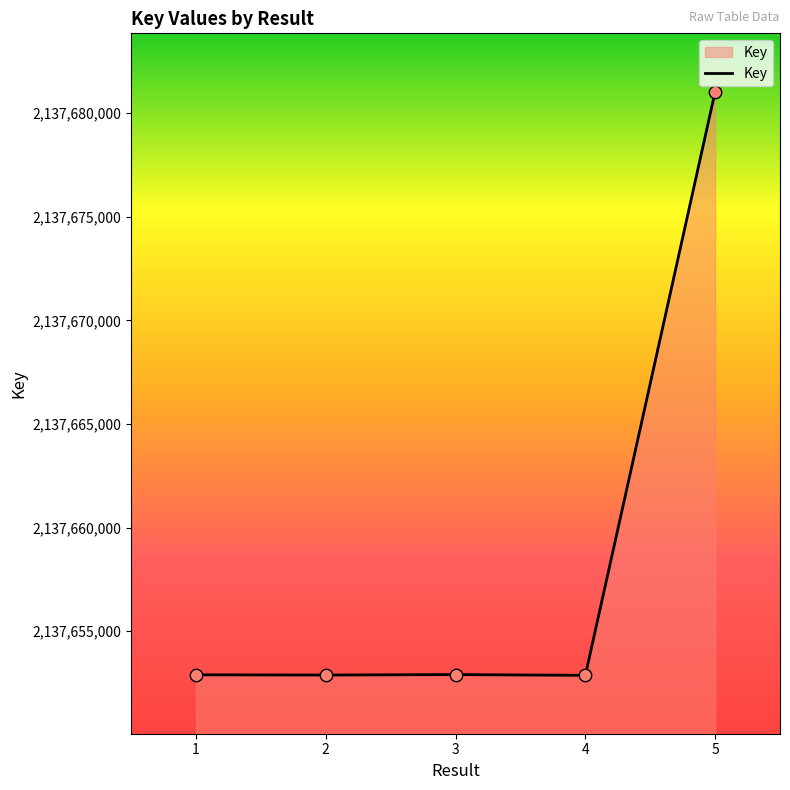

Between 5 and 1, which is larger?

5